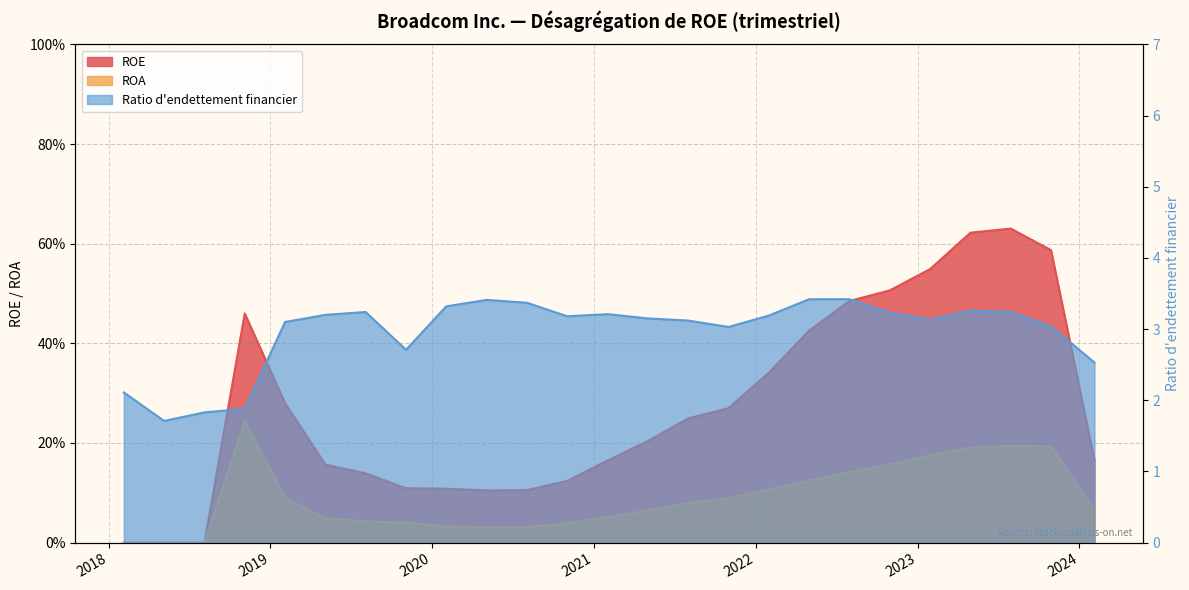

Reading right to left, extract all data points from this chart.

ROE: 0.2	0.6	0.6	0.6	0.5	0.5	0.5	0.4	0.3	0.3	0.2	0.2	0.2	0.1	0.1	0.1	0.1	0.1	0.1	0.2	0.3	0.5	0.0	0.0	0.0
ROA: 0.1	0.2	0.2	0.2	0.2	0.2	0.1	0.1	0.1	0.1	0.1	0.1	0.1	0.0	0.0	0.0	0.0	0.0	0.0	0.0	0.1	0.2	0.0	0.0	0.0
Ratio d'endettement financier: 2.5	3.0	3.2	3.3	3.1	3.2	3.4	3.4	3.2	3.0	3.1	3.1	3.2	3.2	3.4	3.4	3.3	2.7	3.2	3.2	3.1	1.9	1.8	1.7	2.1